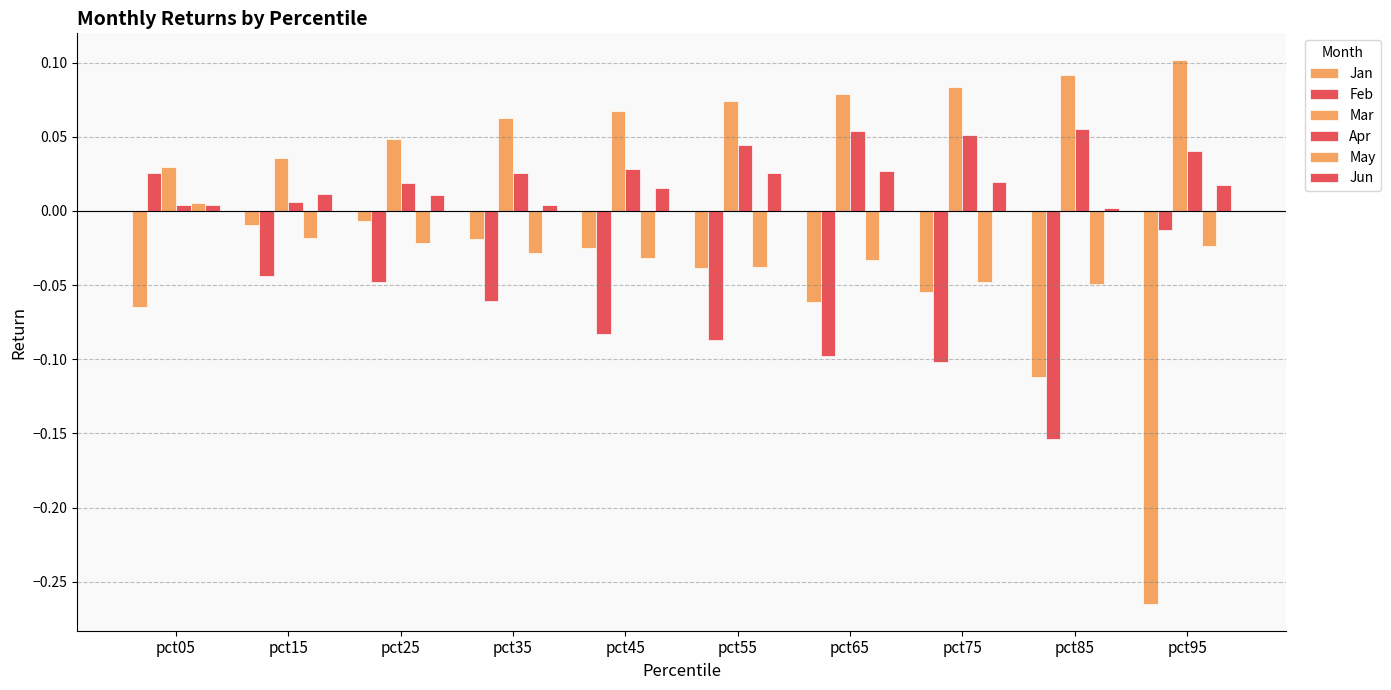

How many bars are there in each group?

6